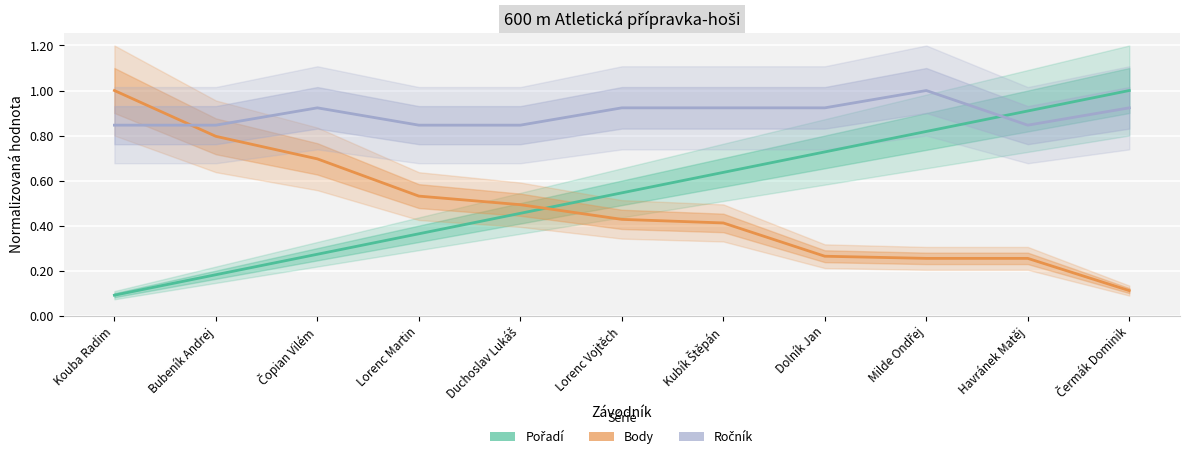

What is the approximate value of Ročník at Kouba Radim?

0.8